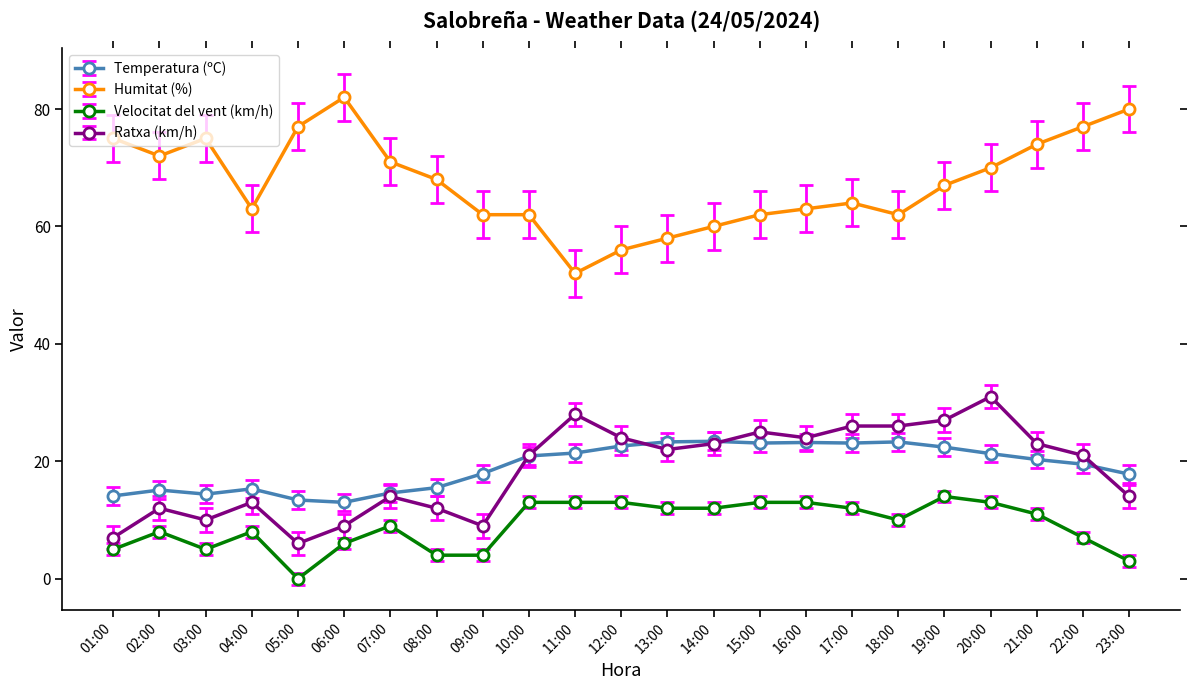

Which series has the widest spread of values?

Humitat (%)